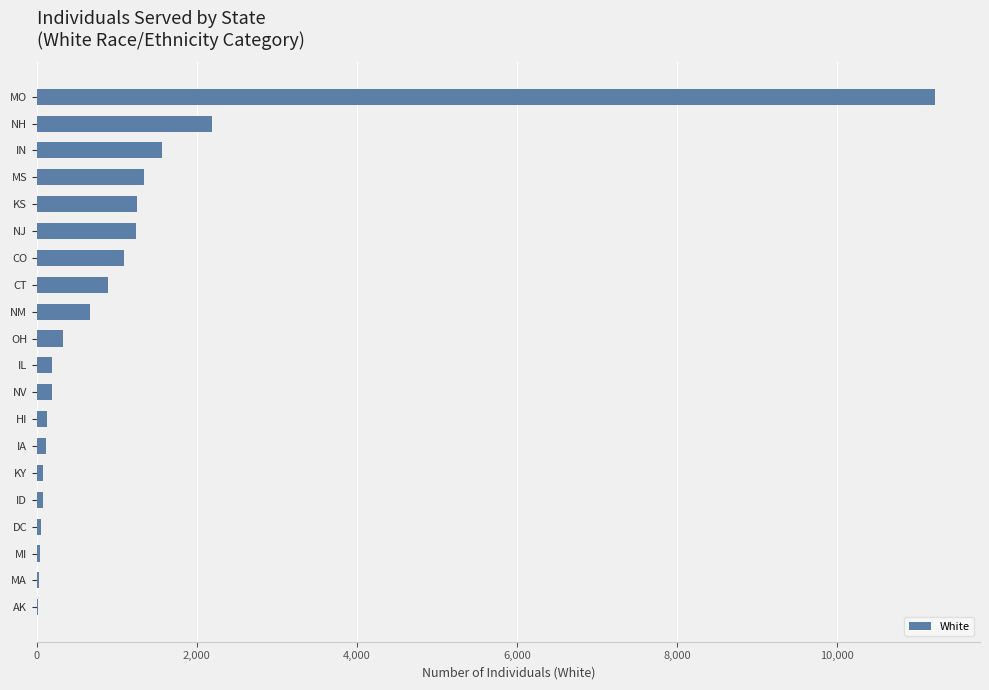

What value does the data have at KS?

1256